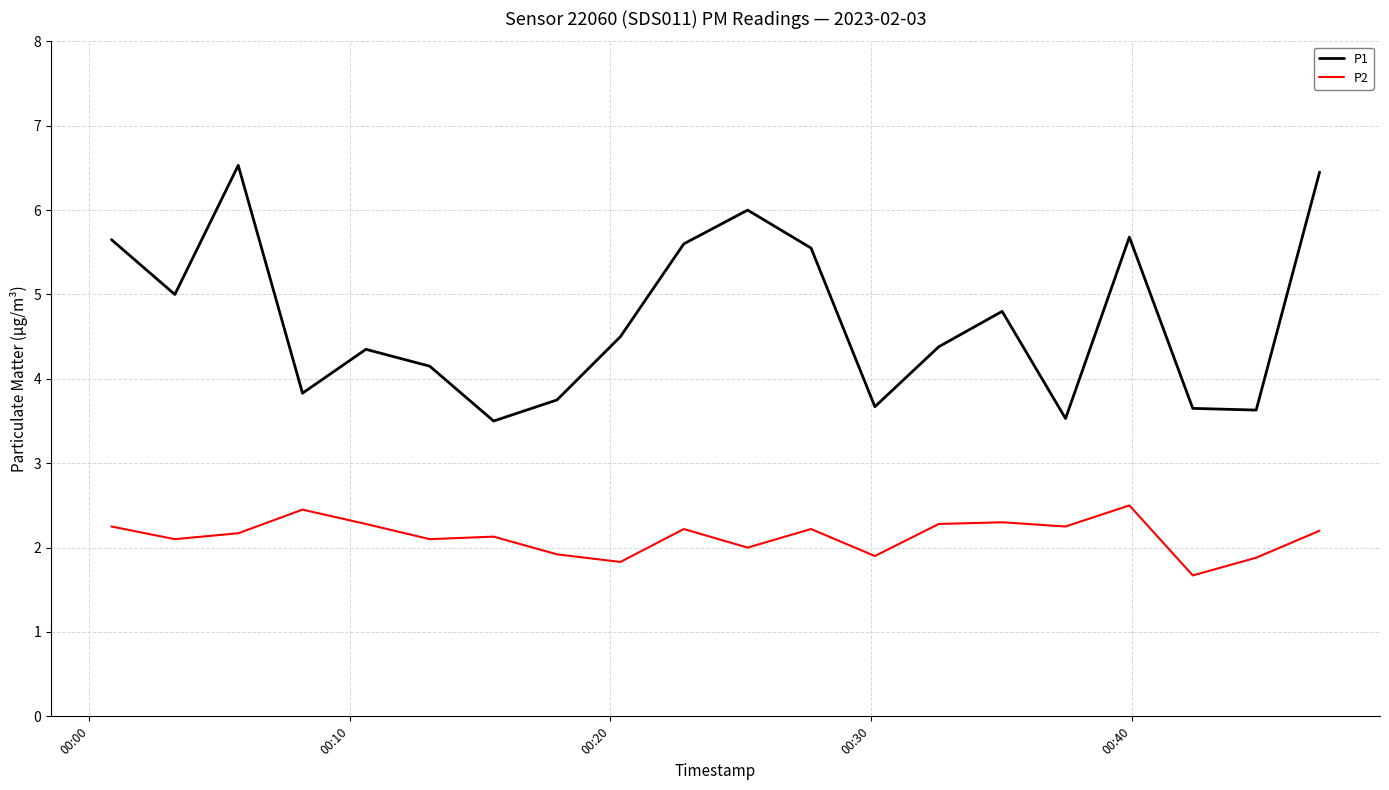

Which series has the widest spread of values?

P1